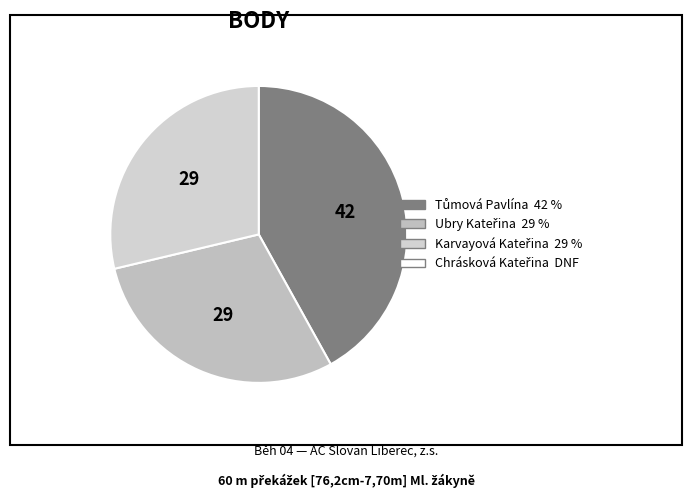

Count the number of slices in the pie.

3